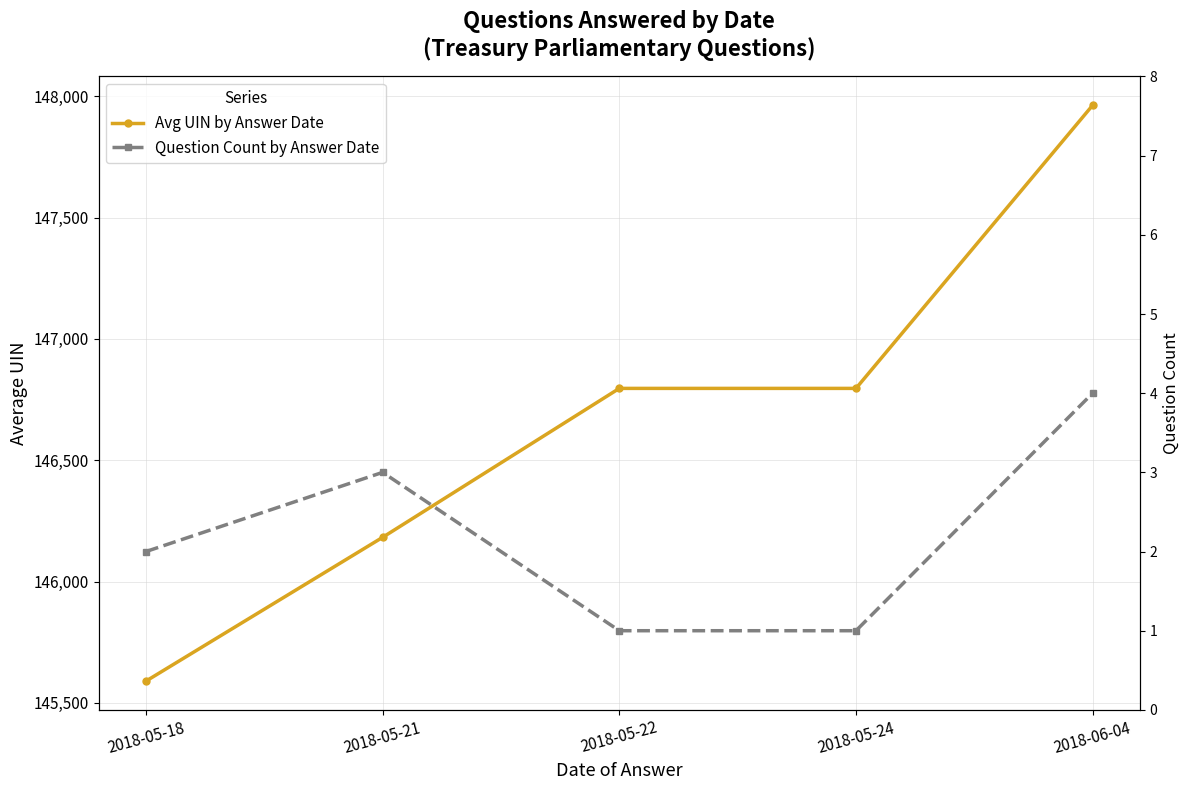

What is the spread (max minus min) of values at 2018-05-21?

146179.3